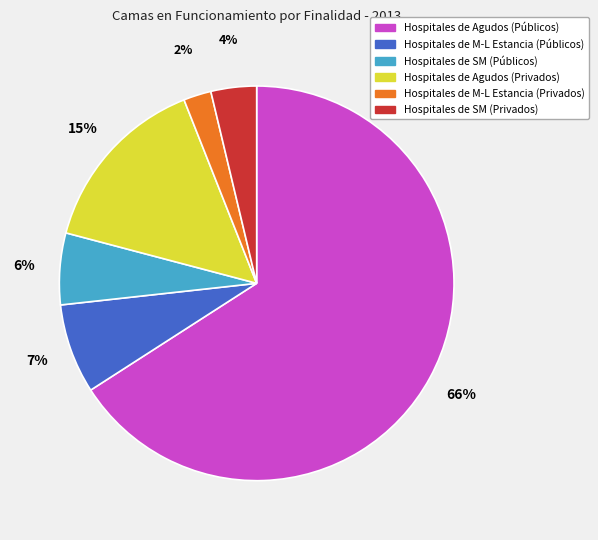

The Hospitales de M-L Estancia (Privados) slice represents 9% of the pie. True or false?

False